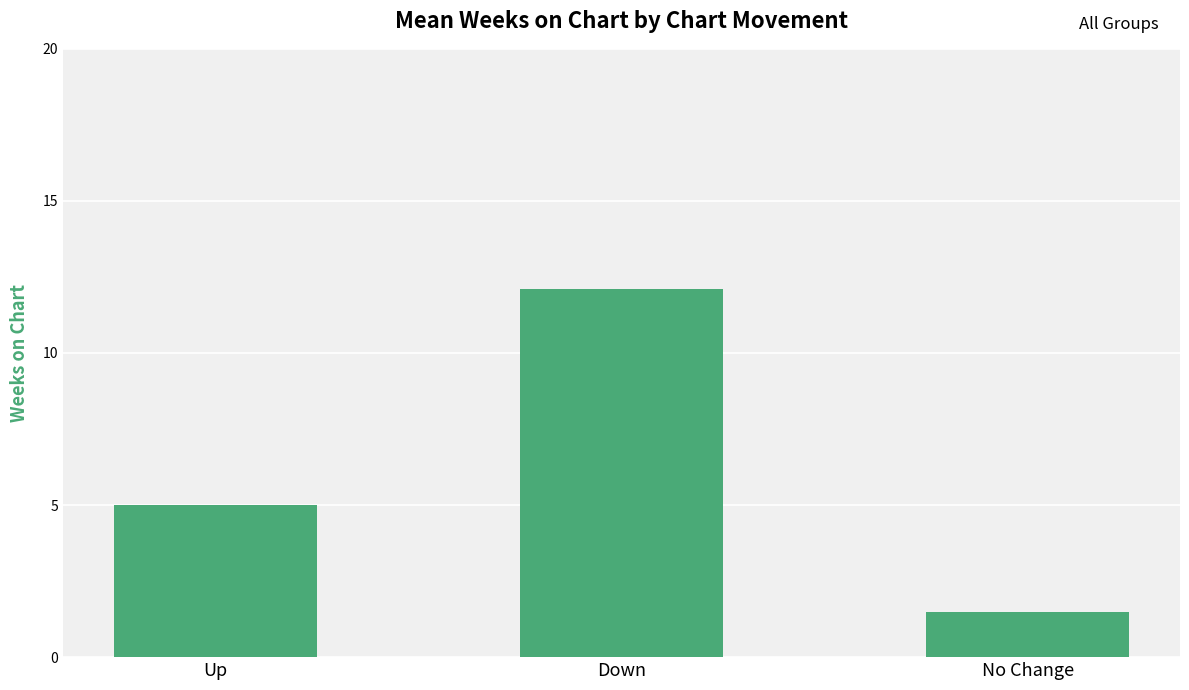

List the labels in order of value, largest first.

Down, Up, No Change